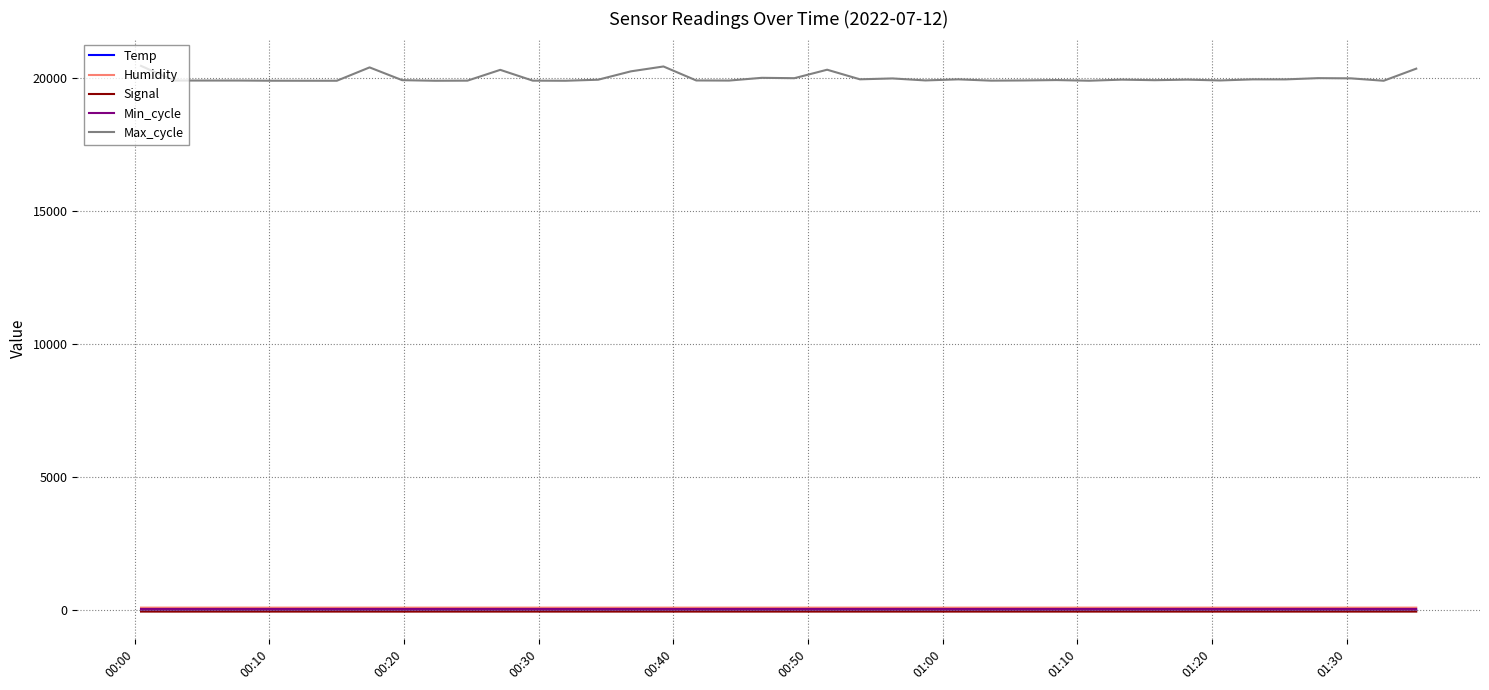

True or false: Temp and Max_cycle cross at least once.

False